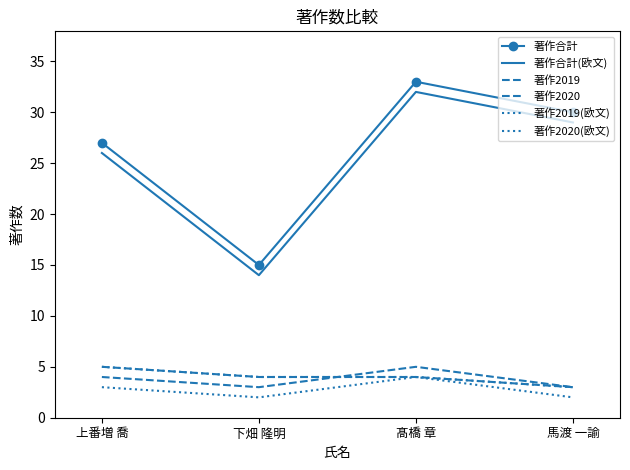

Which category has the highest value in the 著作合計(欧文) series?

髙橋 章